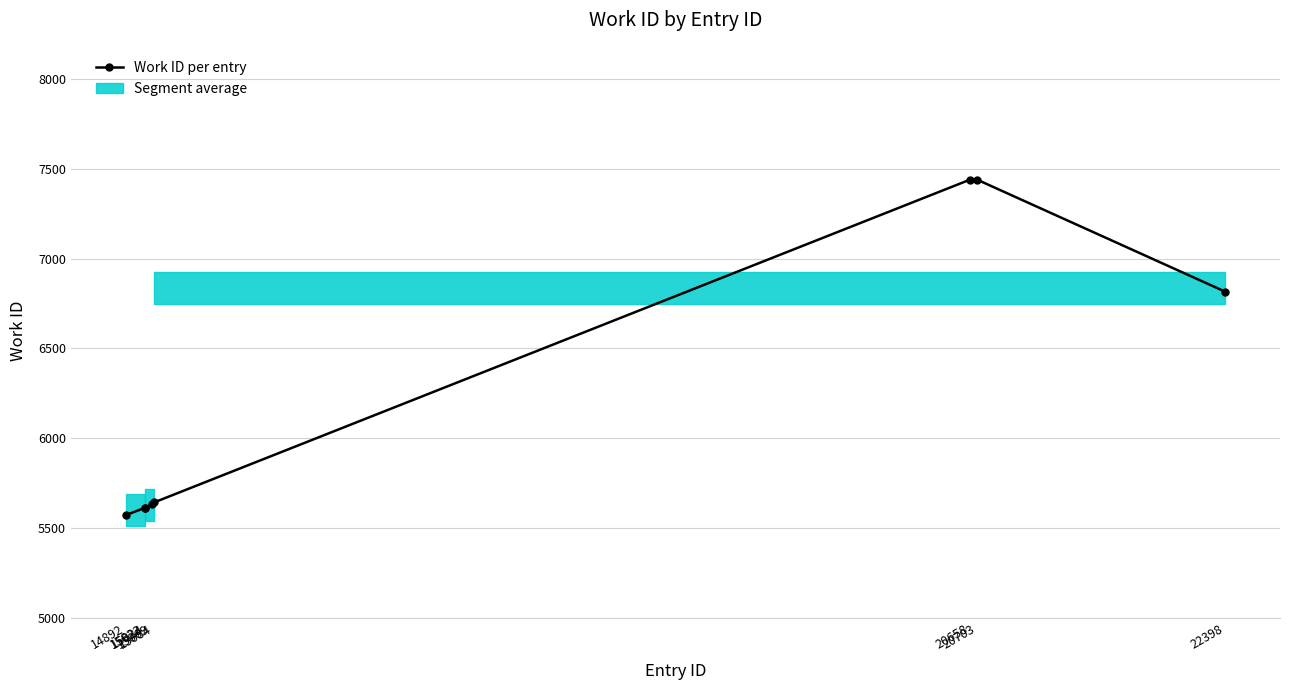

Reading right to left, transcribe all the data shown in this chart.

6816	7439	7439	5644	5636	5614	5614	5574